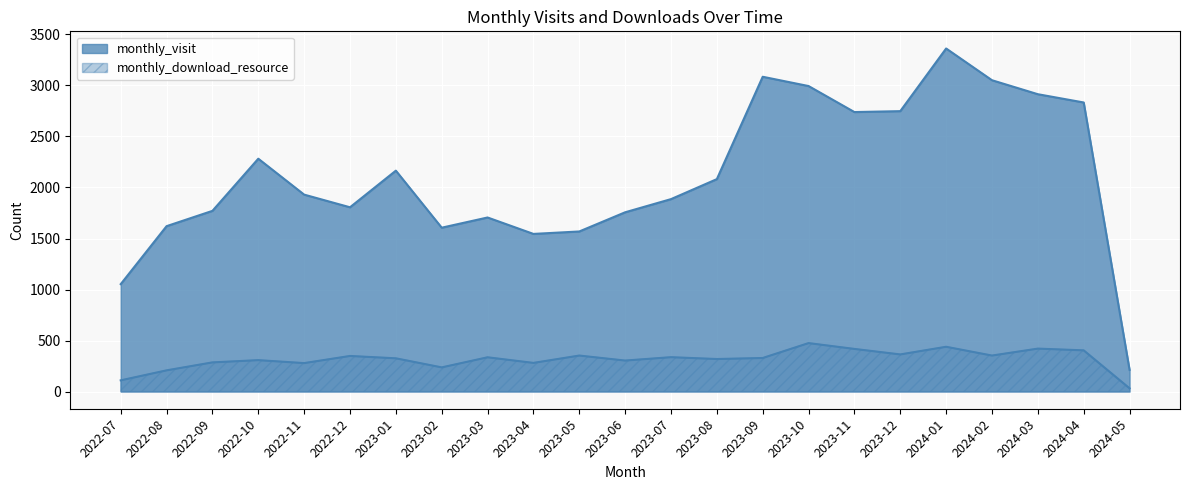

What is the smallest value displayed?

32